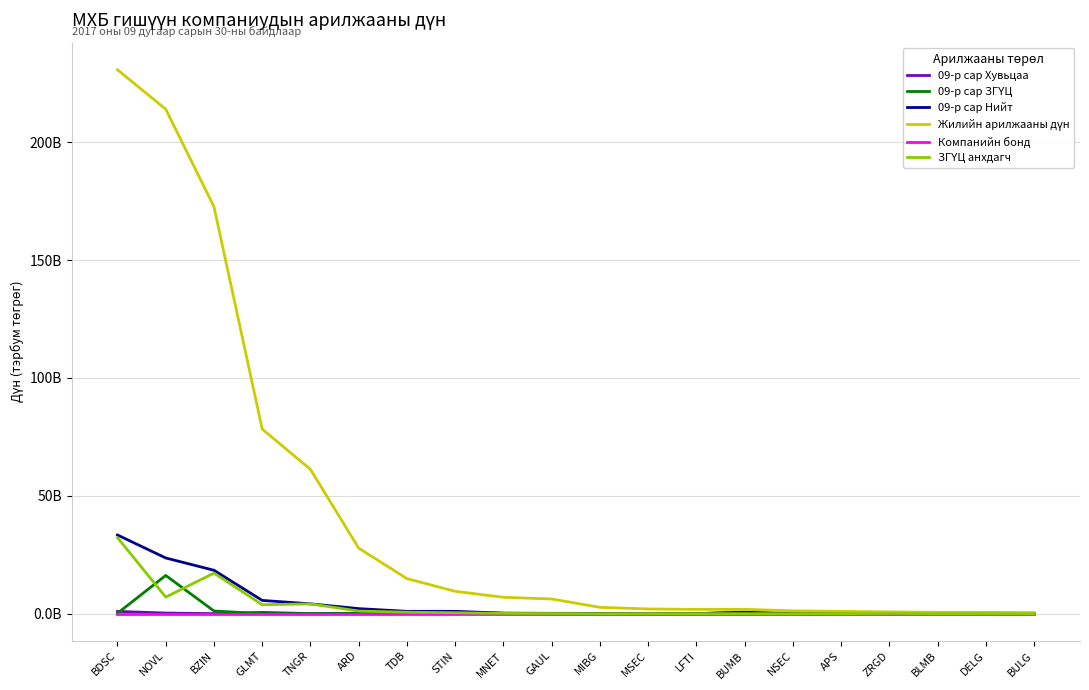

What is the greatest value displayed?

230.7